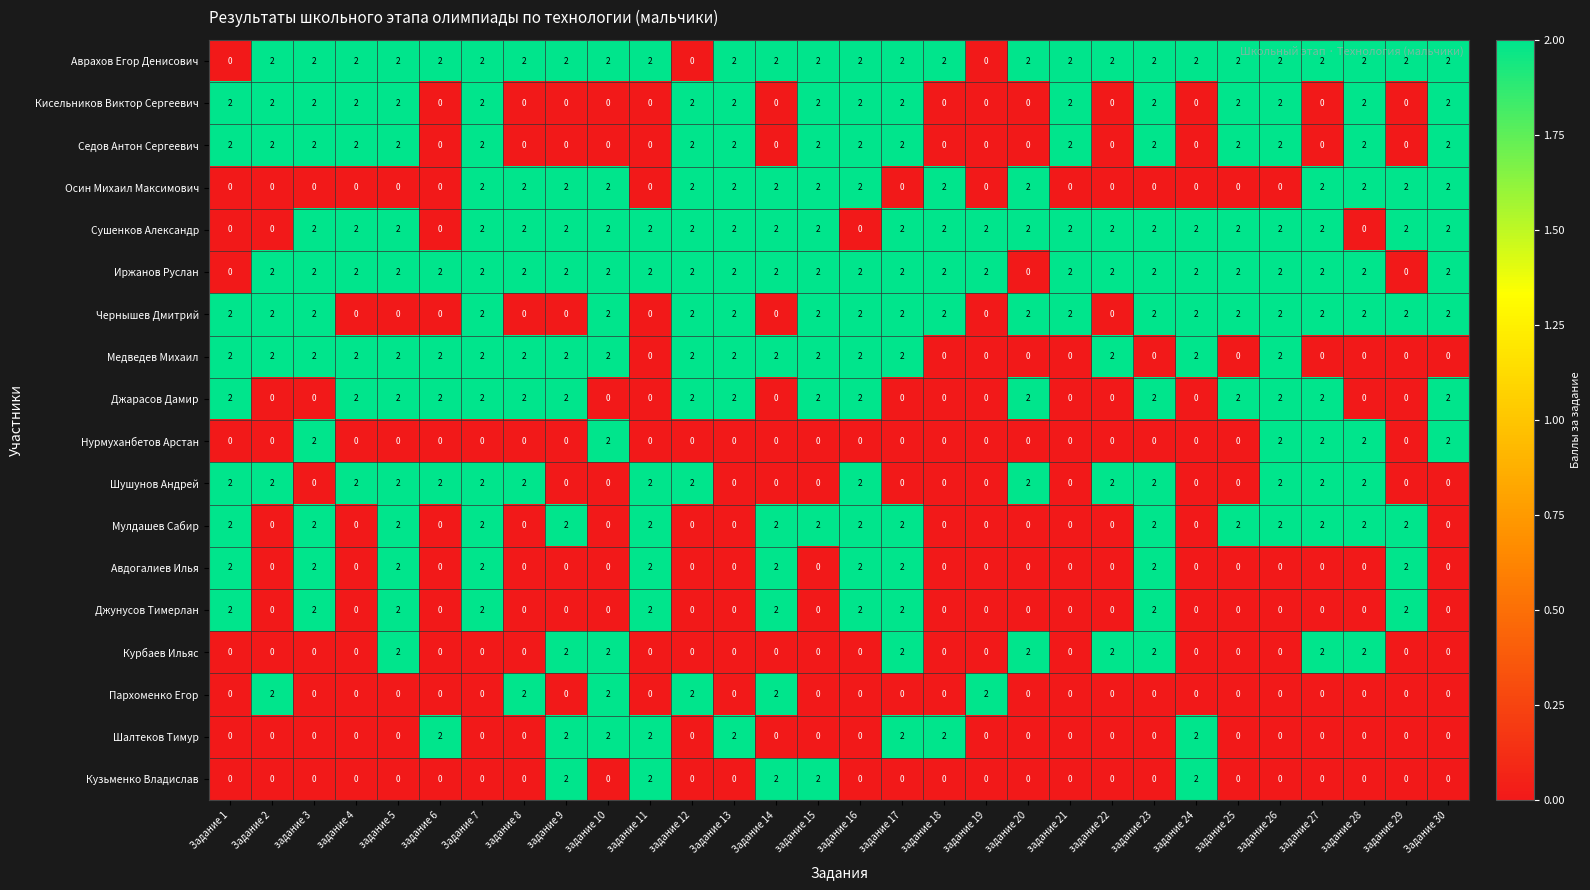

Is the value of Шушунов Андрей at задание 8 greater than the value of Осин Михаил Максимович at задание 26?

Yes